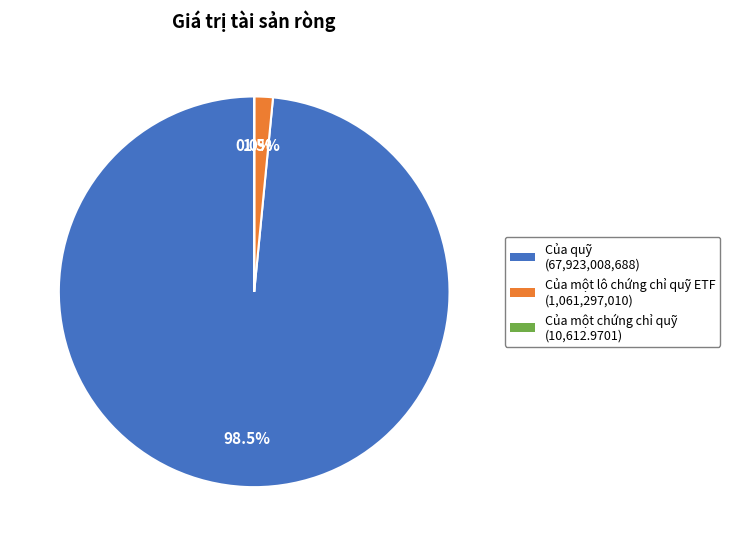

True or false: Của một lô chứng chỉ quỹ ETF accounts for 2% of the total.

True